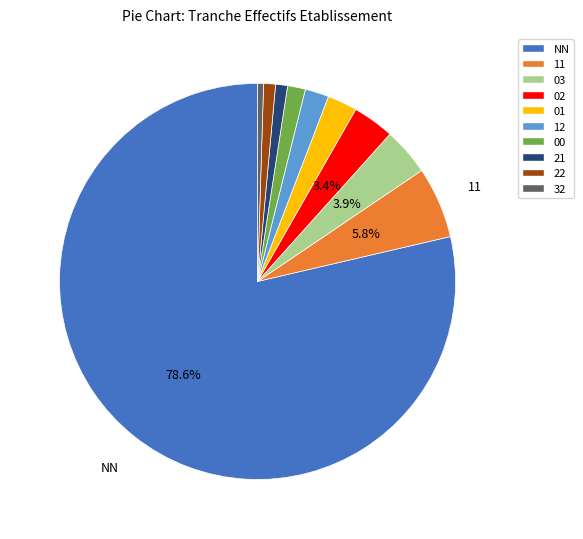

To the nearest percent, what portion does 01 represent?

2%